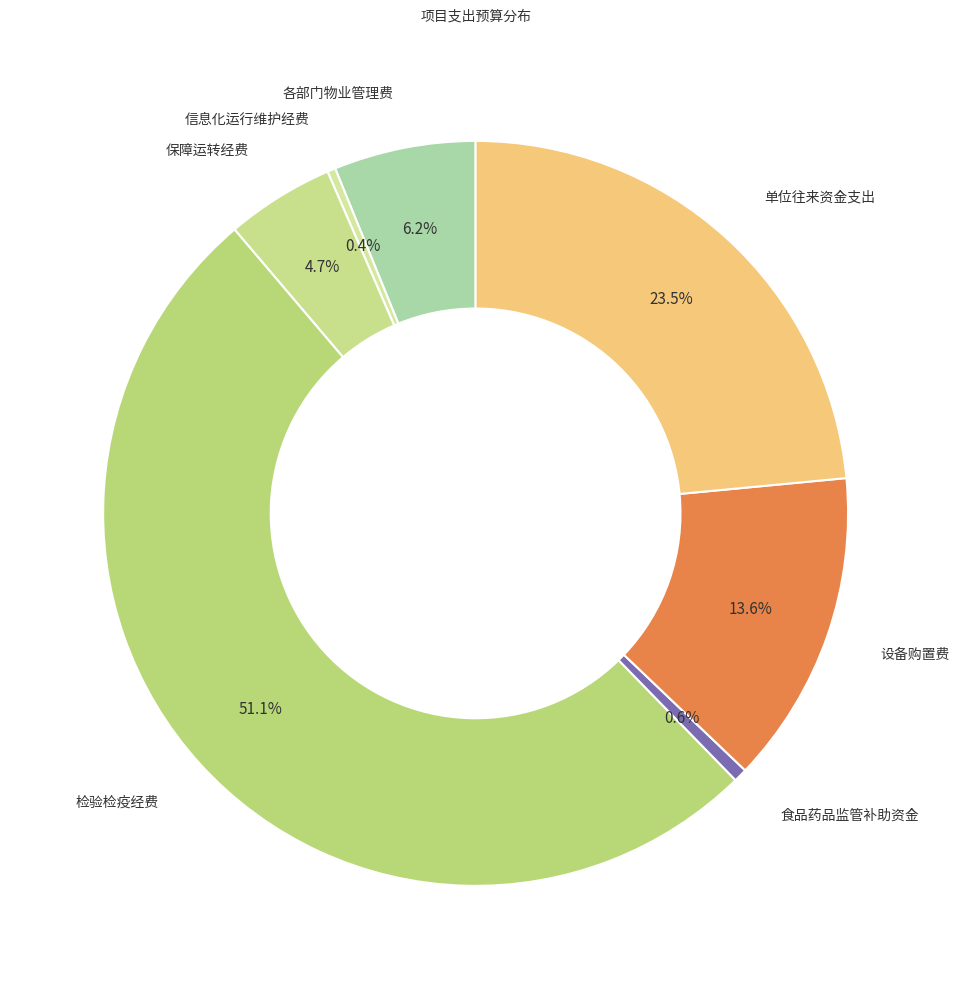

How many slices are in this pie chart?

7